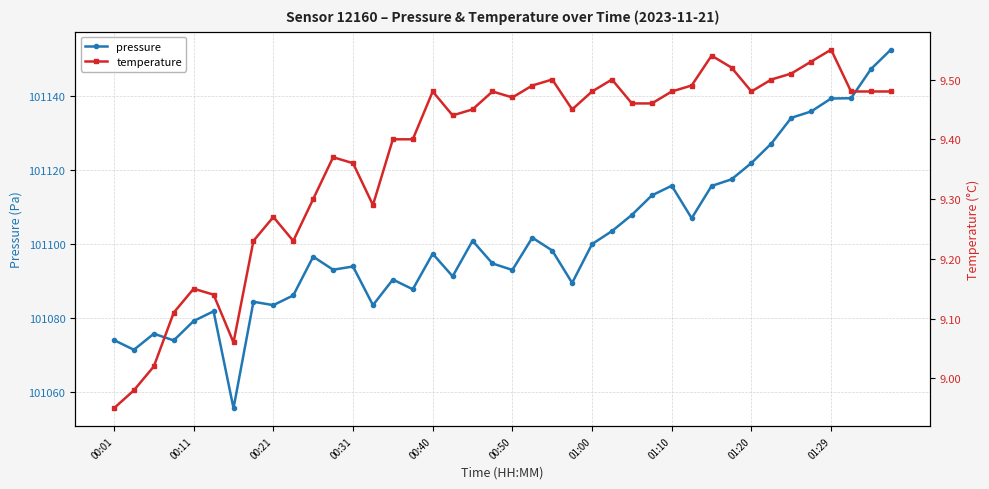

True or false: pressure has a value of 101079.2 at 00:11.

True